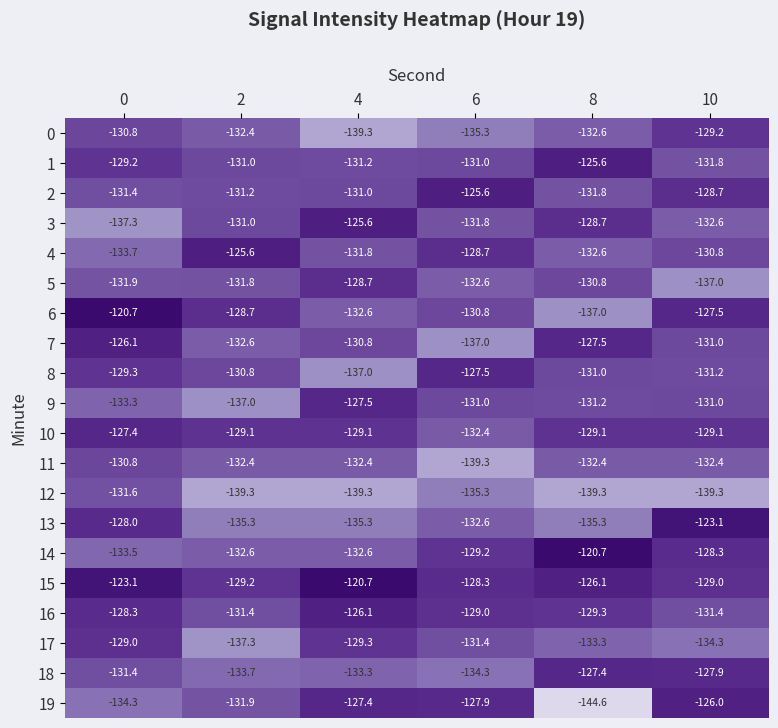

What is the difference between the highest and lowest values at 10?

16.2